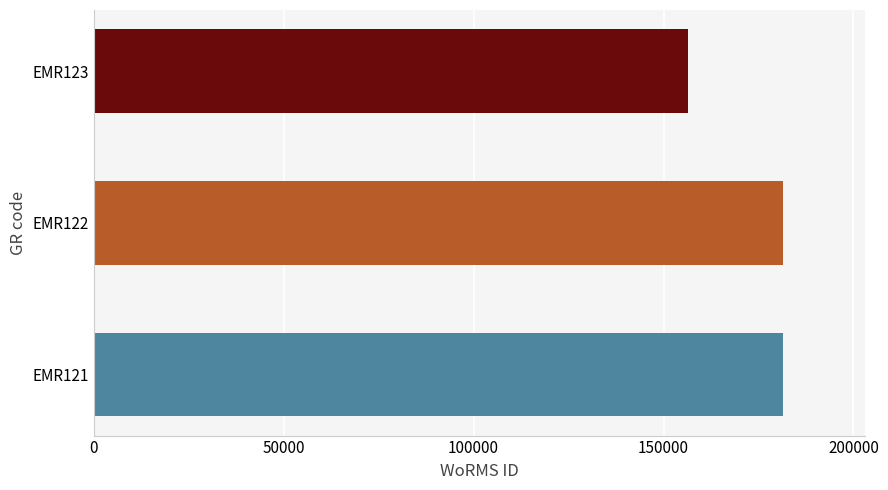

At which category does the chart reach its minimum across all series?

EMR123